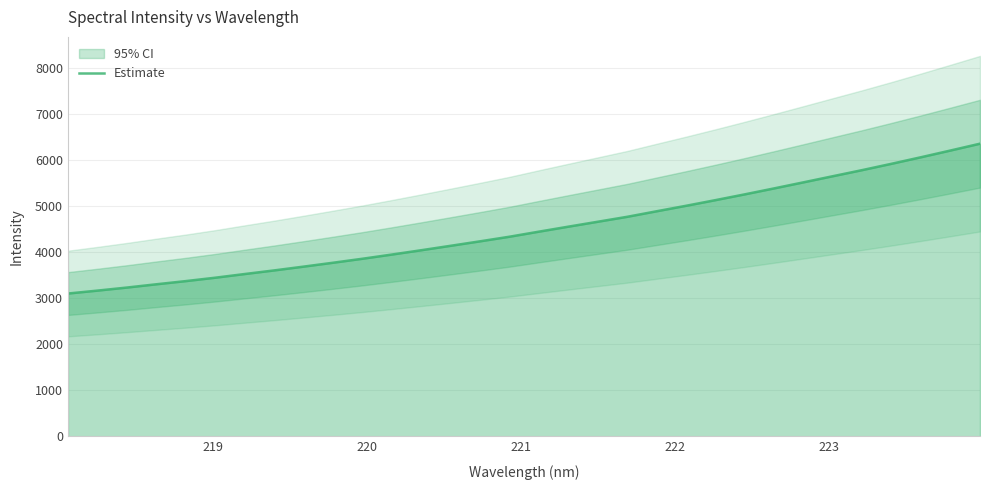

What is the lowest value of the Estimate series?

3102.0